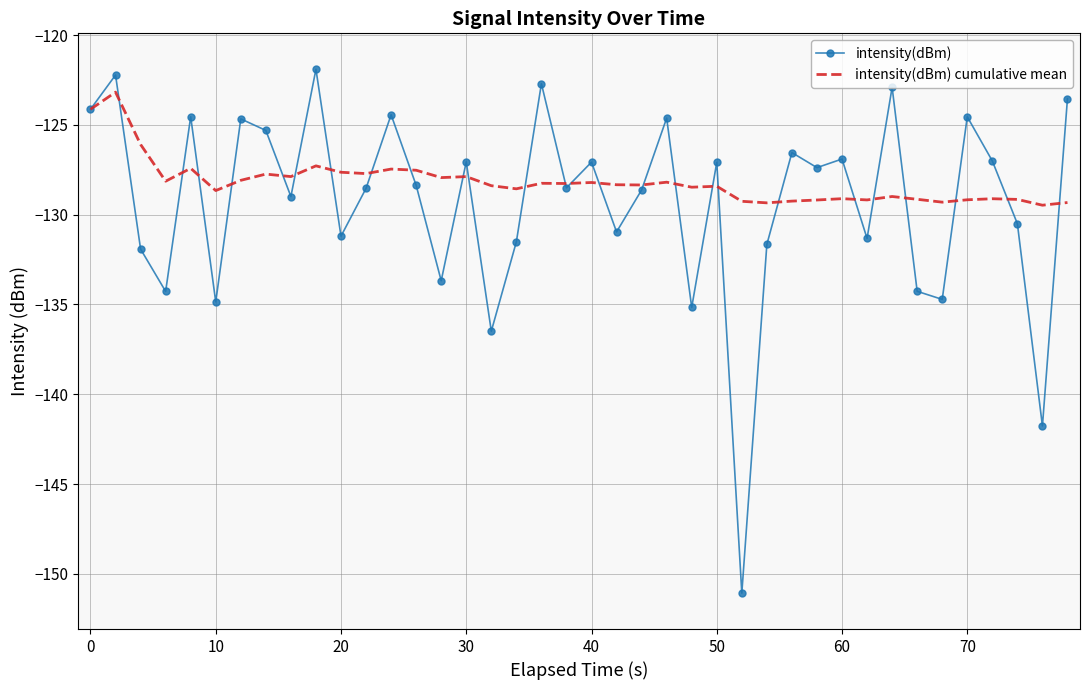

What is the lowest value of the intensity(dBm) series?

-151.1